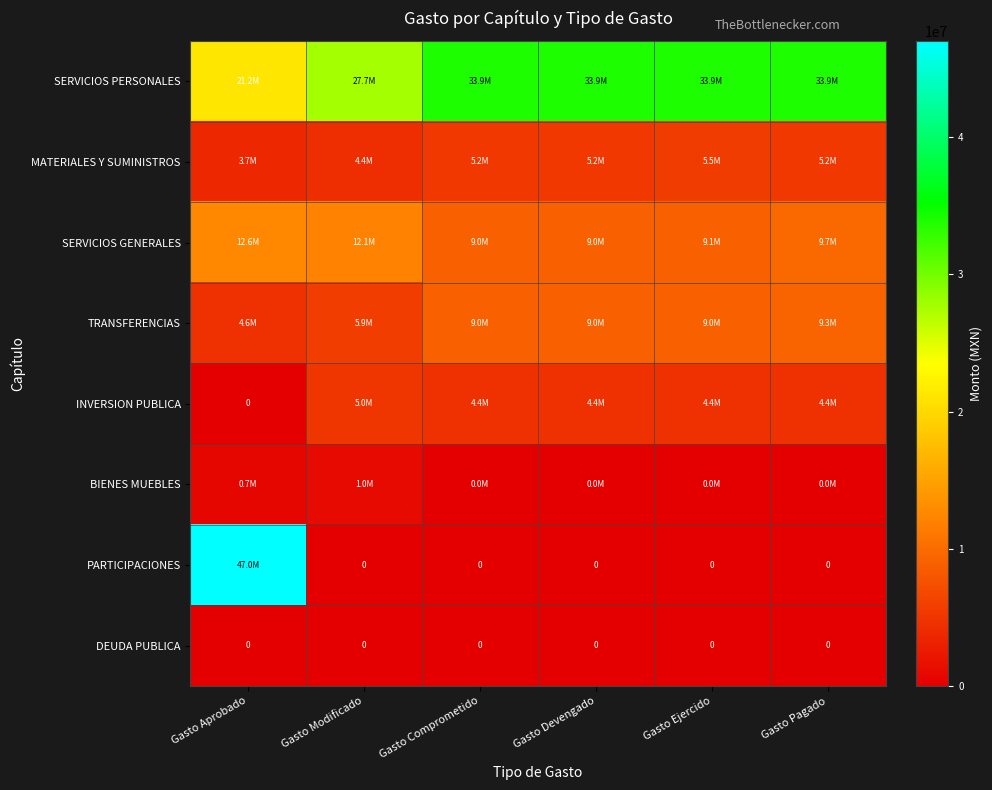

True or false: TRANSFERENCIAS has a value of 9258440.7 at Gasto Pagado.

True